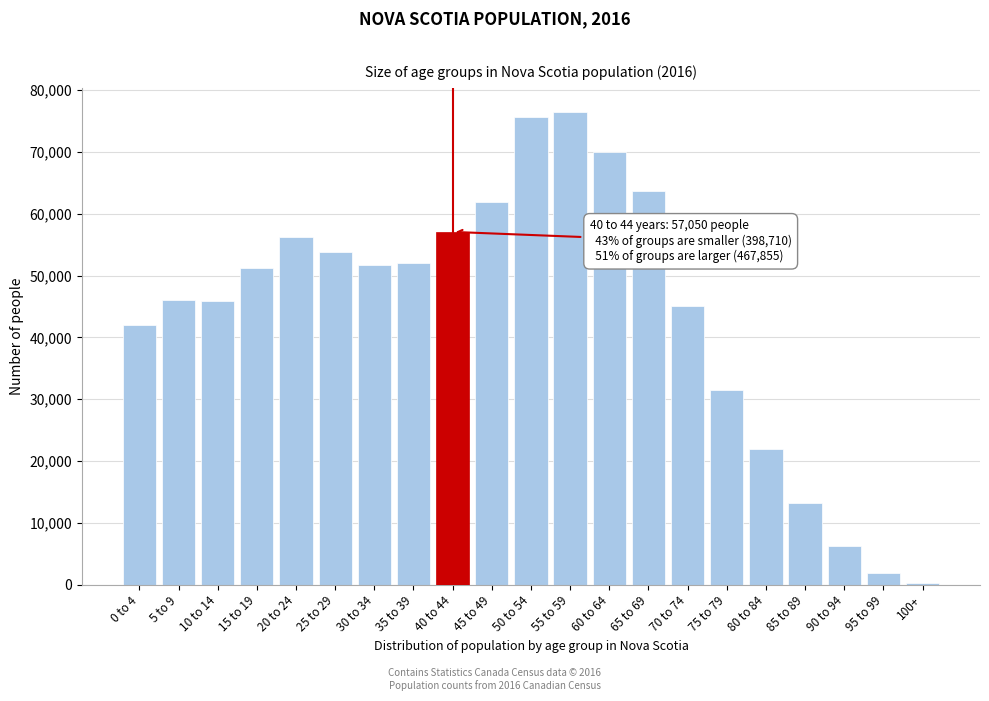

At which label is the value closest to 38387?

0 to 4